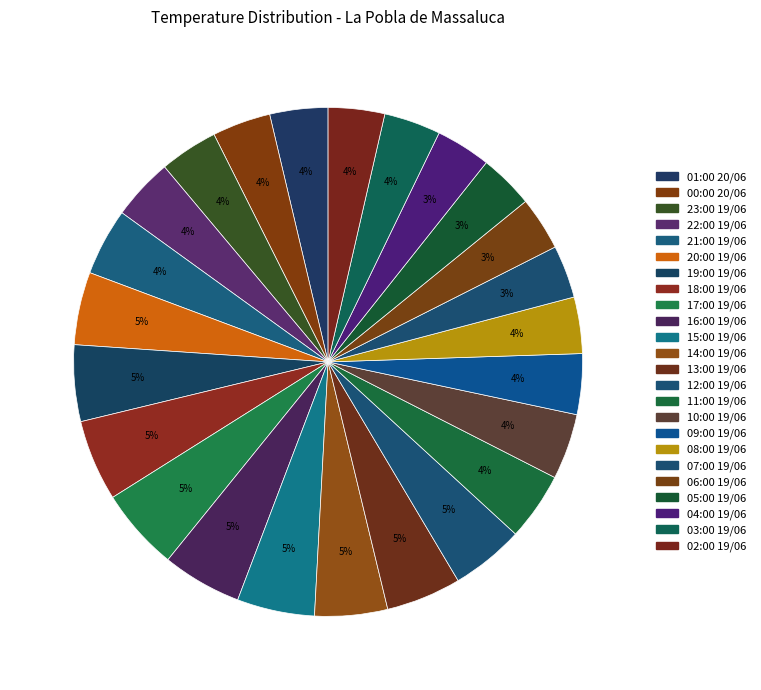

Rank the categories by value from highest to lowest.

17:00 19/06, 18:00 19/06, 16:00 19/06, 15:00 19/06, 19:00 19/06, 13:00 19/06, 12:00 19/06, 20:00 19/06, 14:00 19/06, 11:00 19/06, 21:00 19/06, 10:00 19/06, 22:00 19/06, 09:00 19/06, 00:00 20/06, 23:00 19/06, 01:00 20/06, 03:00 19/06, 08:00 19/06, 02:00 19/06, 04:00 19/06, 05:00 19/06, 06:00 19/06, 07:00 19/06